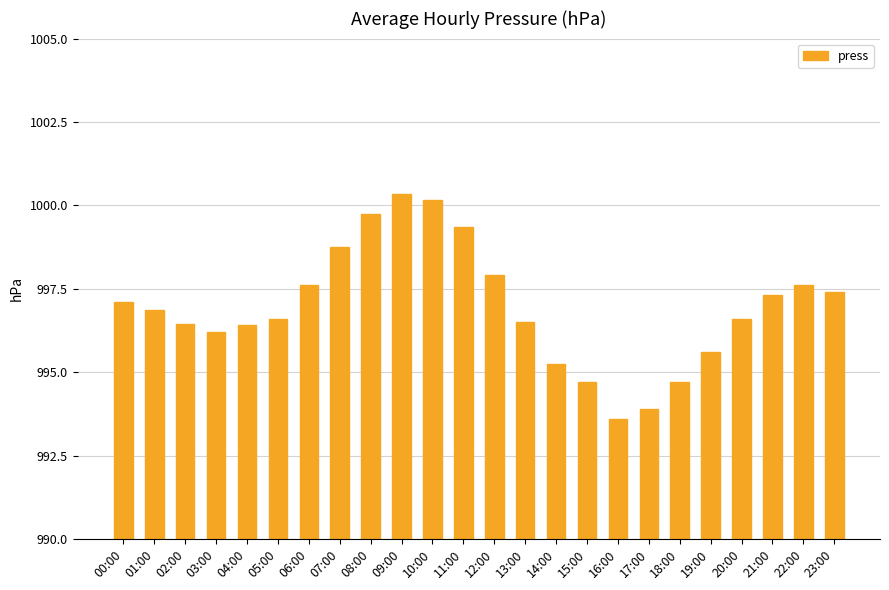

What is the maximum value shown in the chart?

1000.4